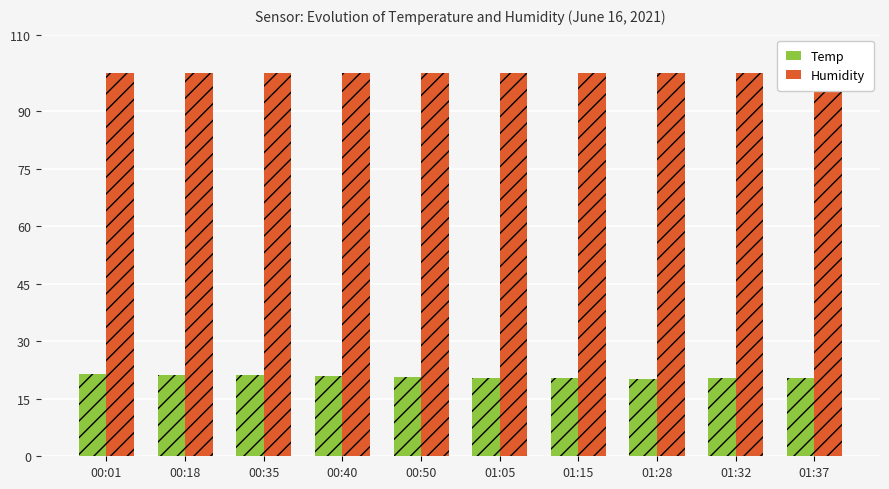

What is the label of the 4th bar from the left?

00:40